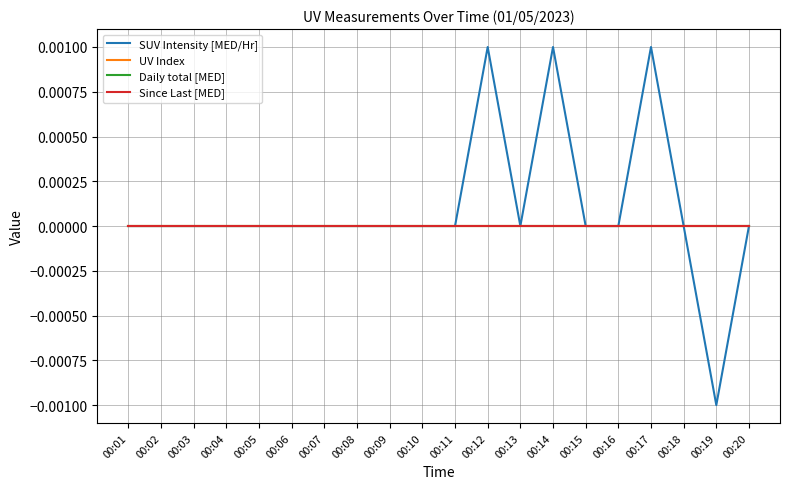

Rank the series by their maximum value, from lowest to highest.

UV Index, Daily total [MED], Since Last [MED], SUV Intensity [MED/Hr]